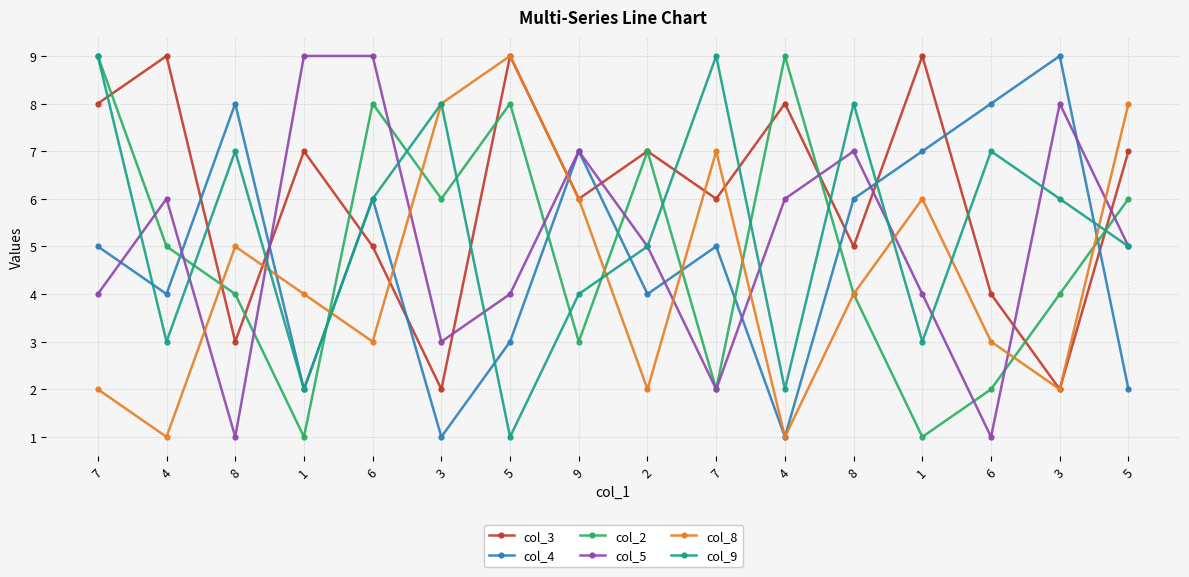

Reading left to right, list all the values displayed in this chart.

col_3: 7=8	4=9	8=3	1=7	6=5	3=2	5=9	9=6	2=7	7=6	4=8	8=5	1=9	6=4	3=2	5=7
col_4: 7=5	4=4	8=8	1=2	6=6	3=1	5=3	9=7	2=4	7=5	4=1	8=6	1=7	6=8	3=9	5=2
col_2: 7=9	4=5	8=4	1=1	6=8	3=6	5=8	9=3	2=7	7=2	4=9	8=4	1=1	6=2	3=4	5=6
col_5: 7=4	4=6	8=1	1=9	6=9	3=3	5=4	9=7	2=5	7=2	4=6	8=7	1=4	6=1	3=8	5=5
col_8: 7=2	4=1	8=5	1=4	6=3	3=8	5=9	9=6	2=2	7=7	4=1	8=4	1=6	6=3	3=2	5=8
col_9: 7=9	4=3	8=7	1=2	6=6	3=8	5=1	9=4	2=5	7=9	4=2	8=8	1=3	6=7	3=6	5=5